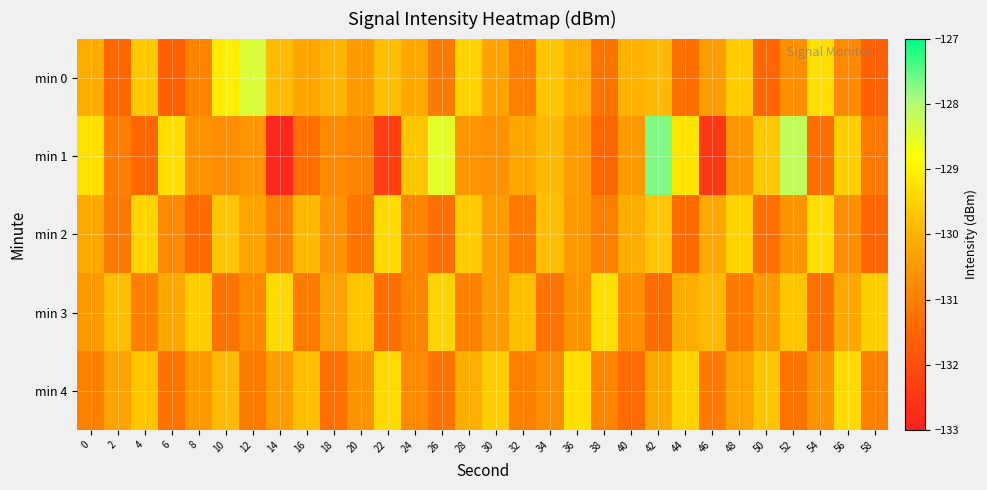

Which label corresponds to the largest value in the chart?

42